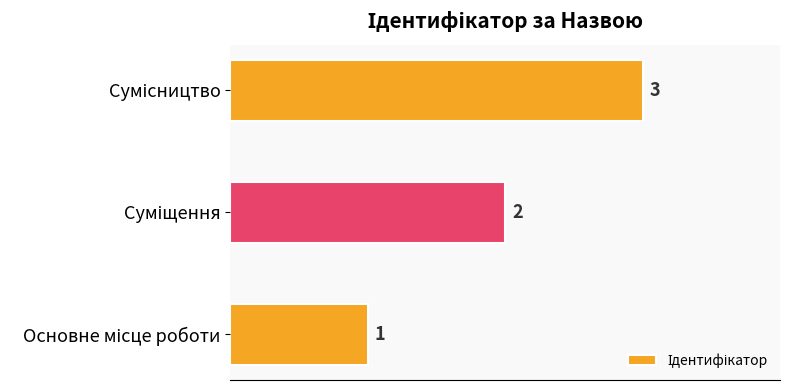

What is the greatest value displayed?

3